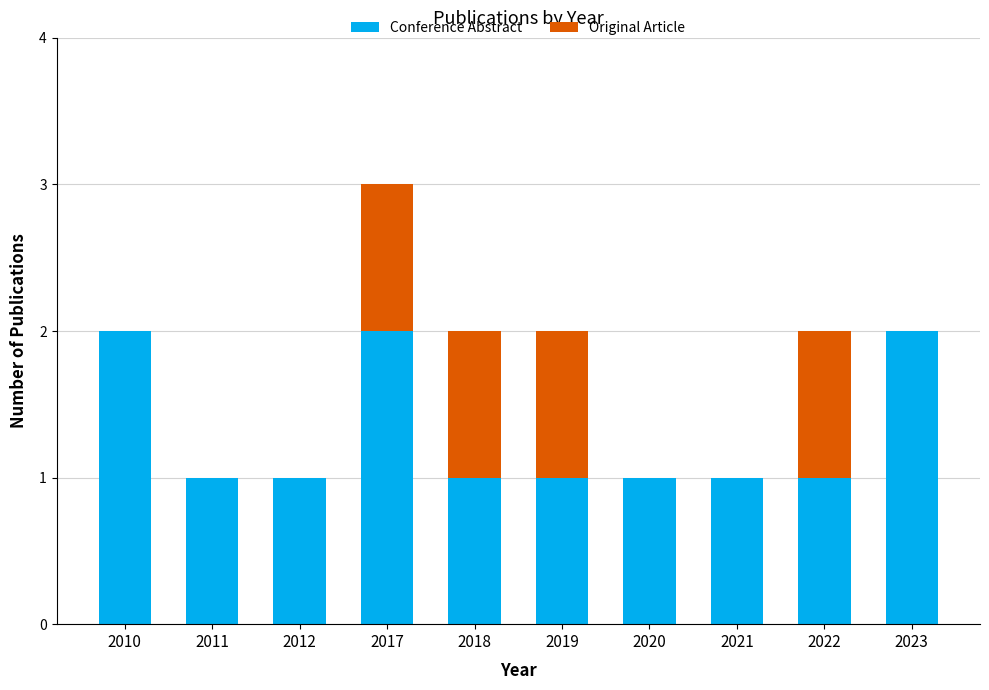

Reading left to right, what are the values for Conference Abstract?

2010=2	2011=1	2012=1	2017=2	2018=1	2019=1	2020=1	2021=1	2022=1	2023=2